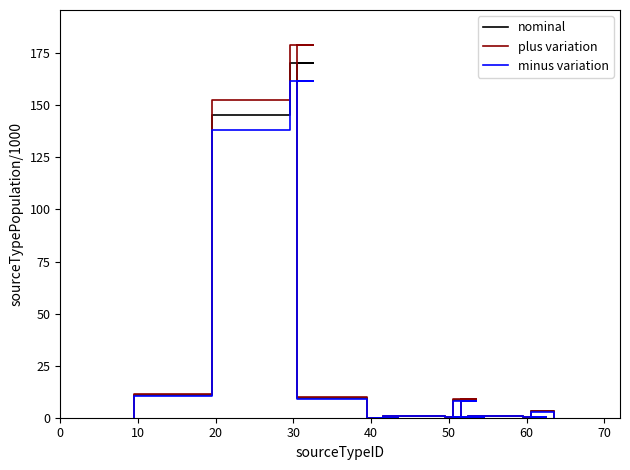

Count the number of data series in this chart.

3